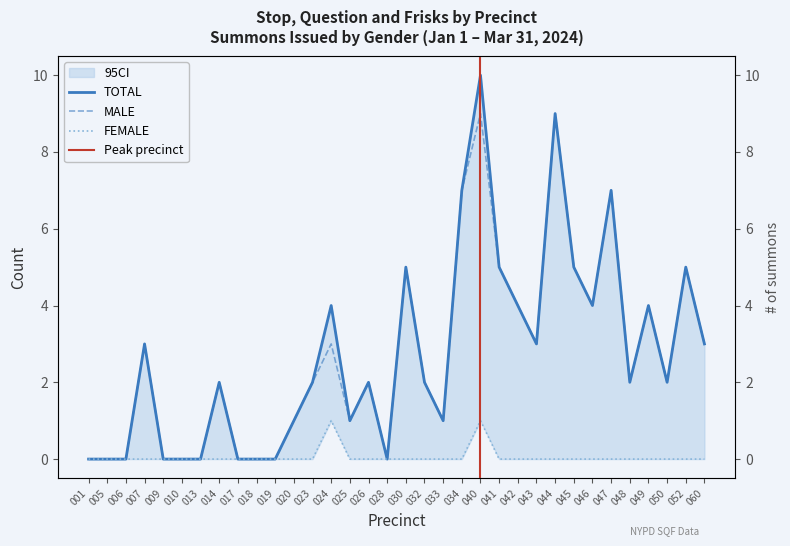

The TOTAL series shows 7 at 034. True or false?

True